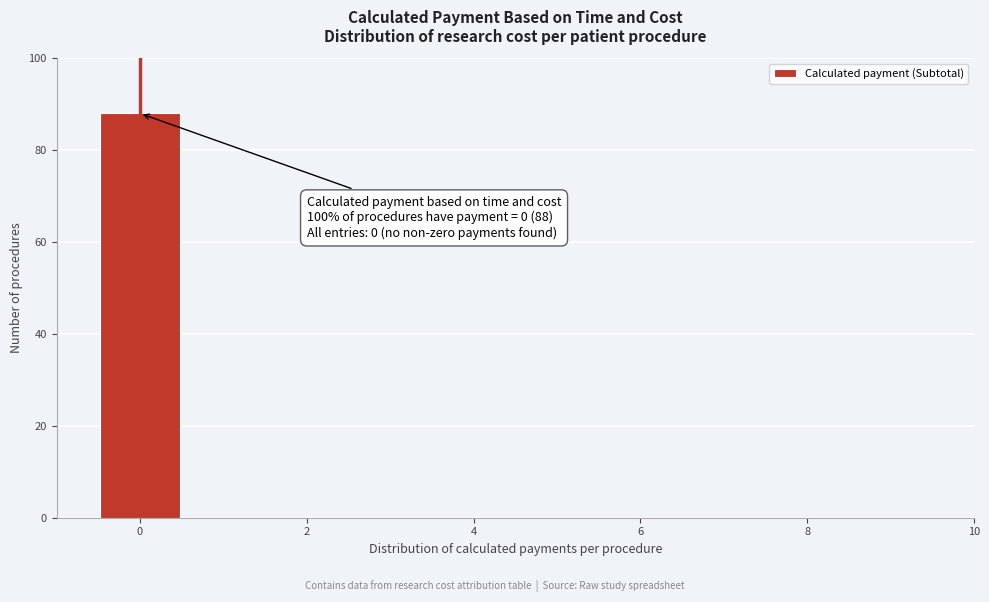

Over which range of the x-axis is the bar tallest?

-0.5 to 0.5